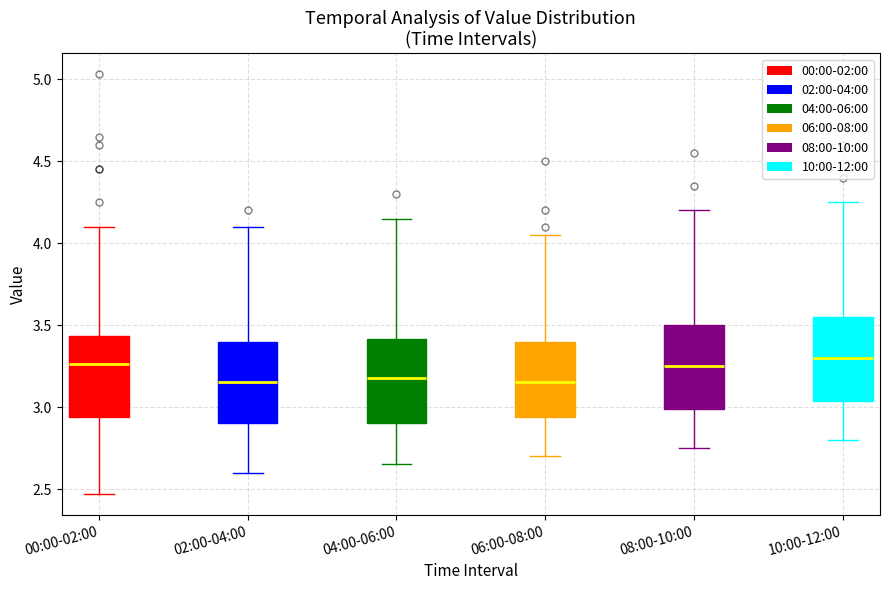

Where is the upper edge of the box for 06:00-08:00 on the y-axis? The values are not printed on the chart, so give them approximately, as read against the axis.

3.40